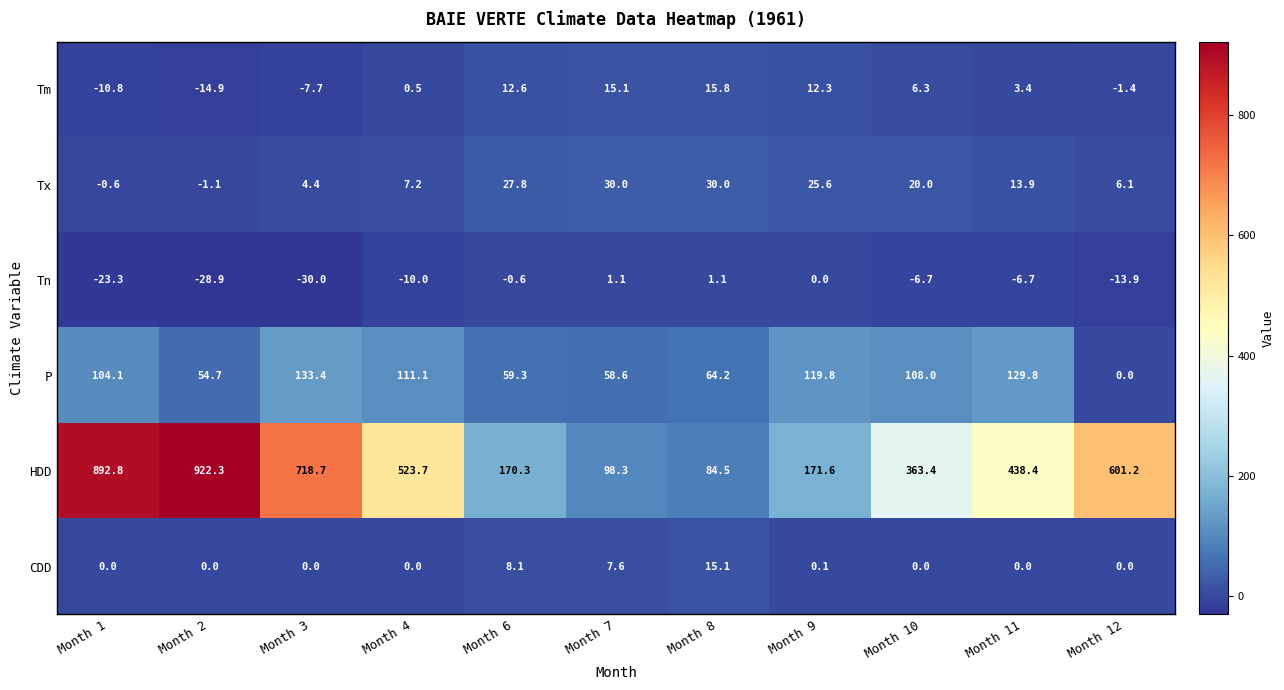

Which series changed the most between Month 8 and Month 12?

HDD